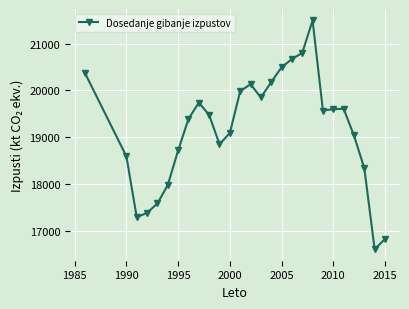

What is the maximum value shown in the chart?

21496.2